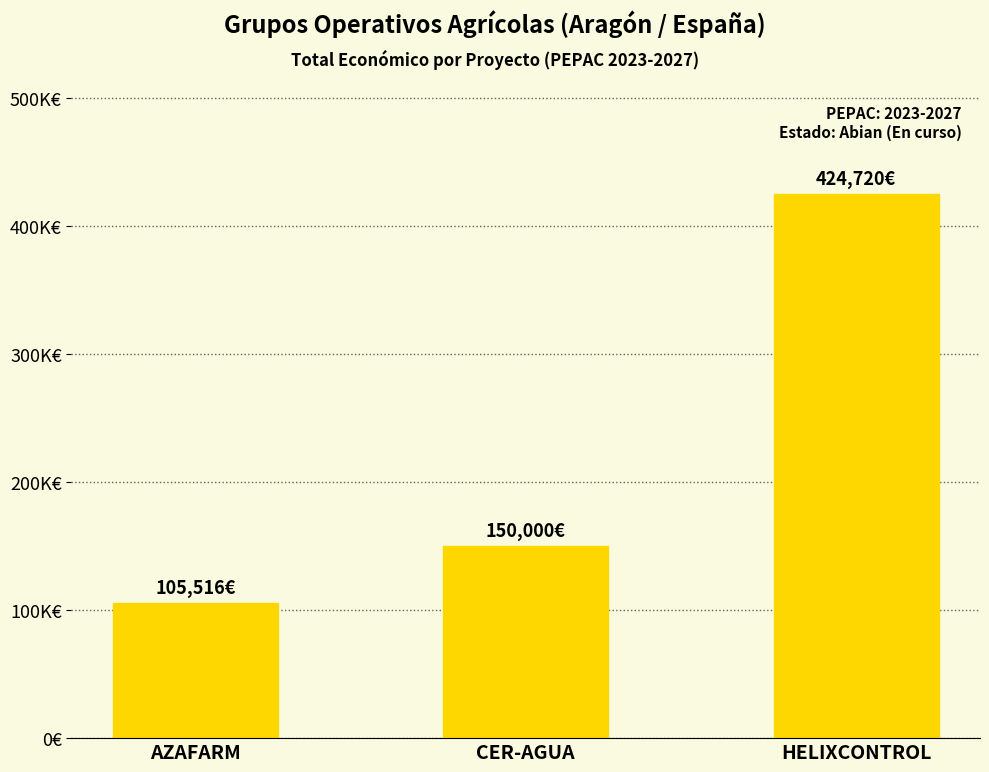

List the labels in order of value, smallest first.

AZAFARM, CER-AGUA, HELIXCONTROL